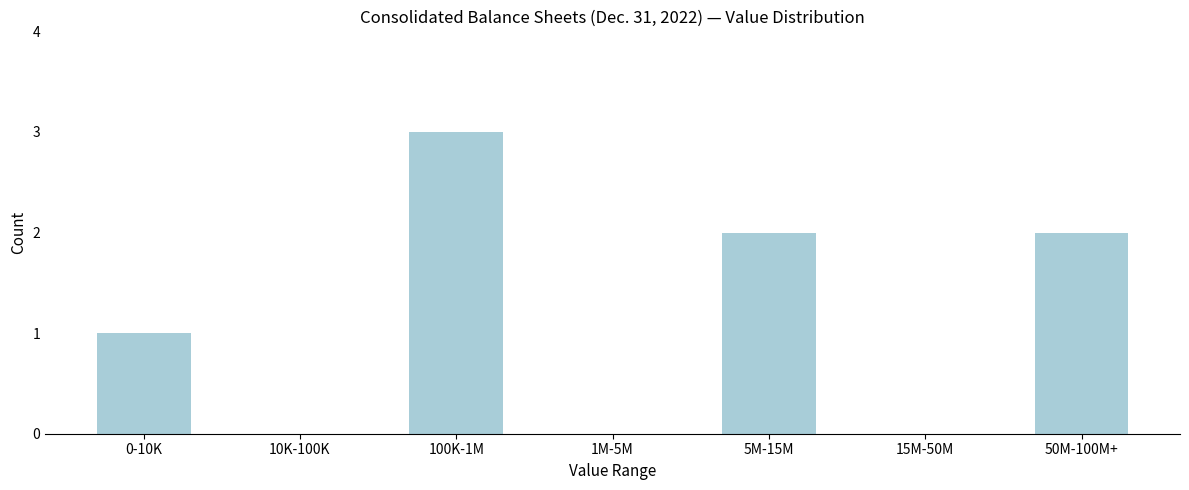

Reading left to right, transcribe all the data shown in this chart.

0-10K=1	10K-100K=0	100K-1M=3	1M-5M=0	5M-15M=2	15M-50M=0	50M-100M+=2